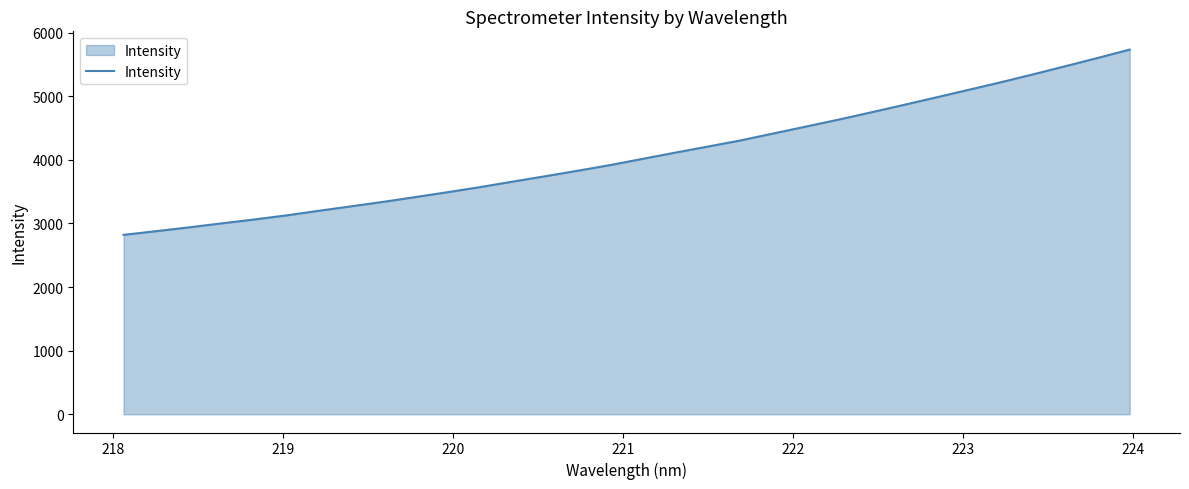

What is the maximum value shown in the chart?

5734.3